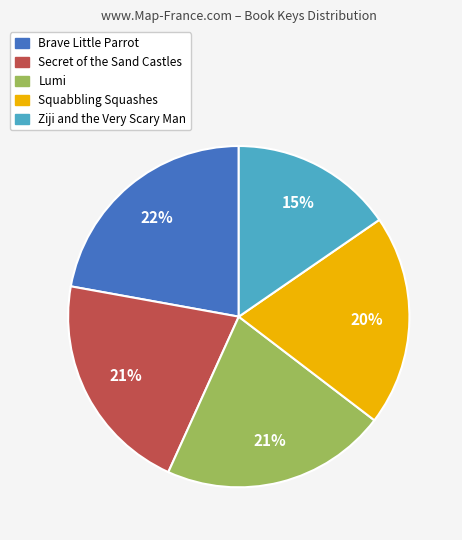

Does any single category account for the majority?

No